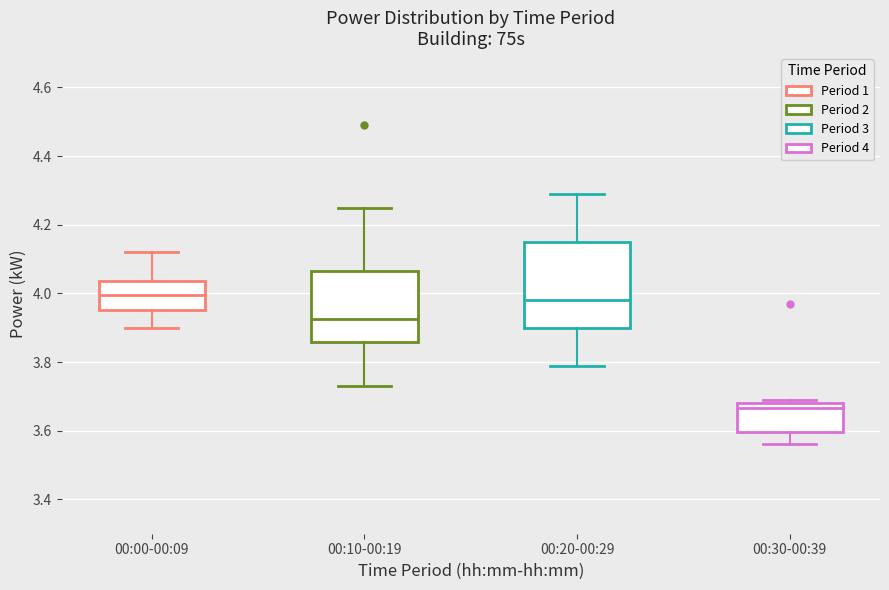

Reading left to right, read every box against the y-axis: the position of its median line, the range the box covers, and the ends of its whiskers. The values are not printed on the chart, so give them approximately, as read against the axis.

00:00-00:09: median 4.00, box 3.96 to 4.04, whiskers 3.90 to 4.12
00:10-00:19: median 3.92, box 3.86 to 4.06, whiskers 3.74 to 4.26
00:20-00:29: median 3.98, box 3.90 to 4.16, whiskers 3.80 to 4.30
00:30-00:39: median 3.66, box 3.60 to 3.68, whiskers 3.56 to 3.70